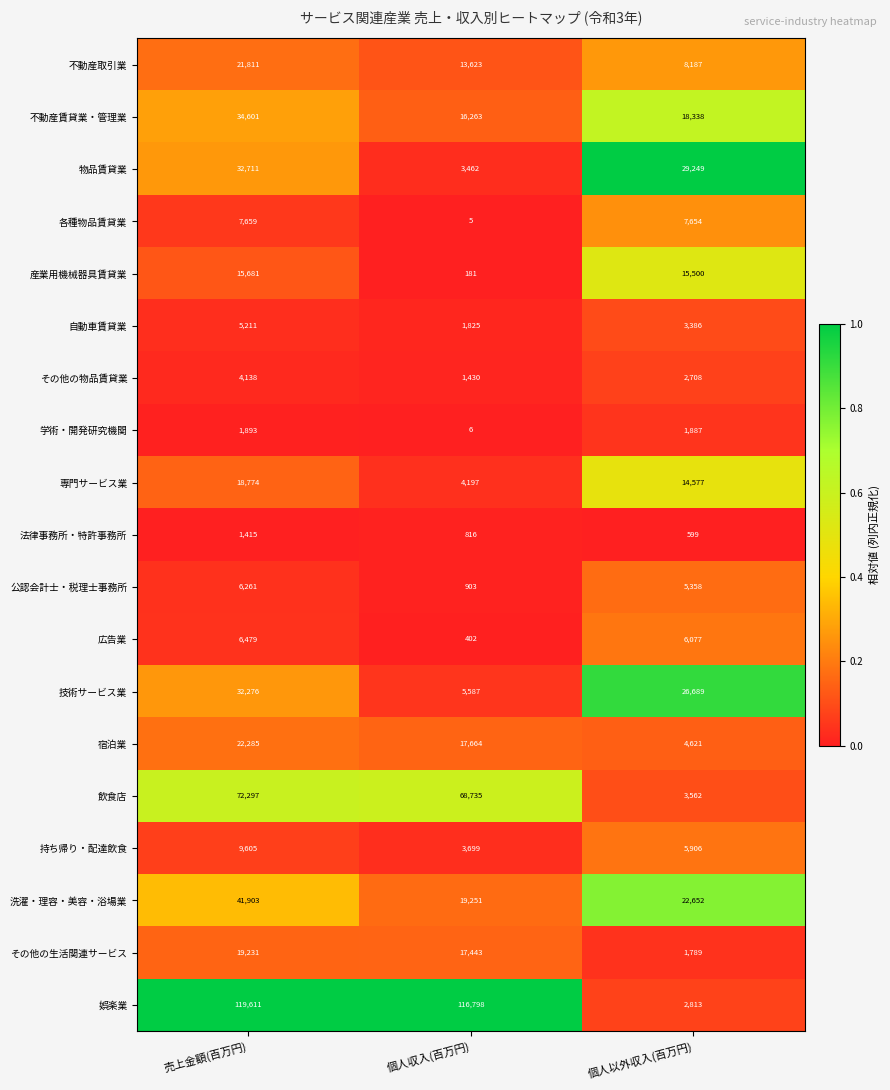

Rank the series by their maximum value, from lowest to highest.

法律事務所・特許事務所, 学術・開発研究機関, その他の物品賃貸業, 自動車賃貸業, 公認会計士・税理士事務所, 広告業, 各種物品賃貸業, 持ち帰り・配達飲食, 産業用機械器具賃貸業, 専門サービス業, その他の生活関連サービス, 不動産取引業, 宿泊業, 技術サービス業, 物品賃貸業, 不動産賃貸業・管理業, 洗濯・理容・美容・浴場業, 飲食店, 娯楽業